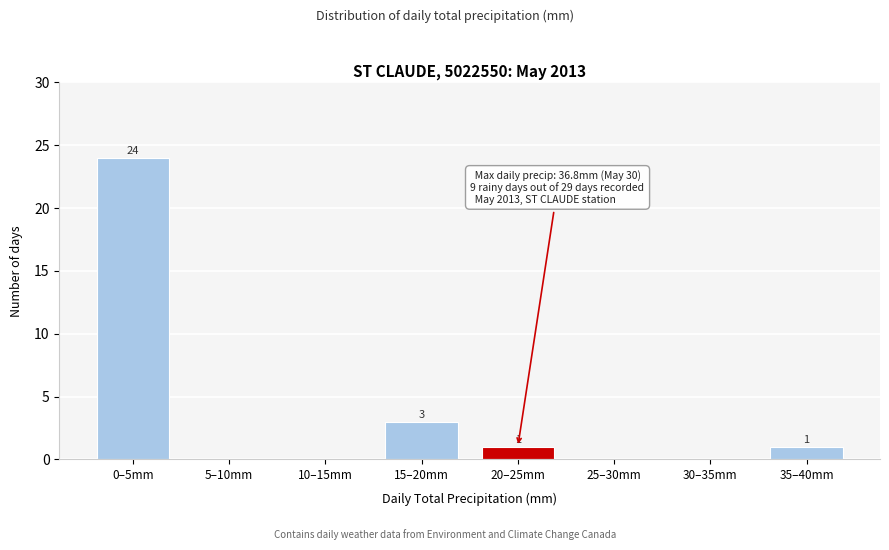

Reading left to right, extract all data points from this chart.

0–5mm=24	5–10mm=0	10–15mm=0	15–20mm=3	20–25mm=1	25–30mm=0	30–35mm=0	35–40mm=1